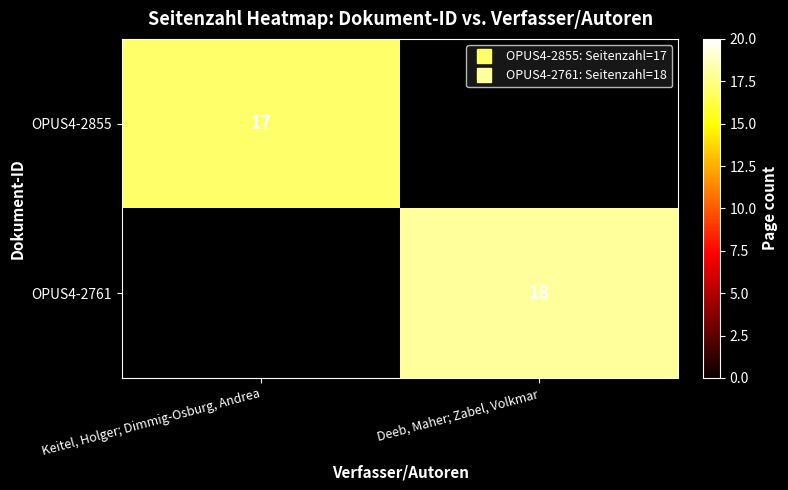

At which label does OPUS4-2761 reach its minimum?

Keitel, Holger; Dimmig-Osburg, Andrea